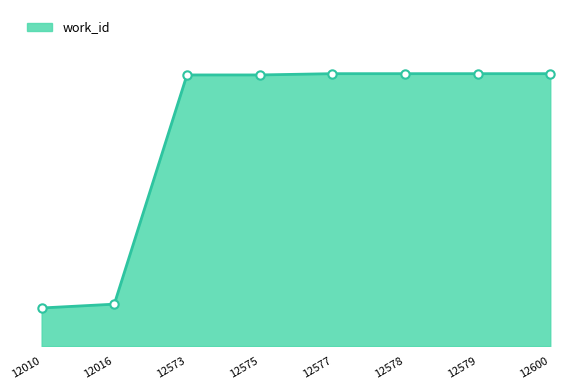

Which has a higher value, 12577 or 12579?

12577